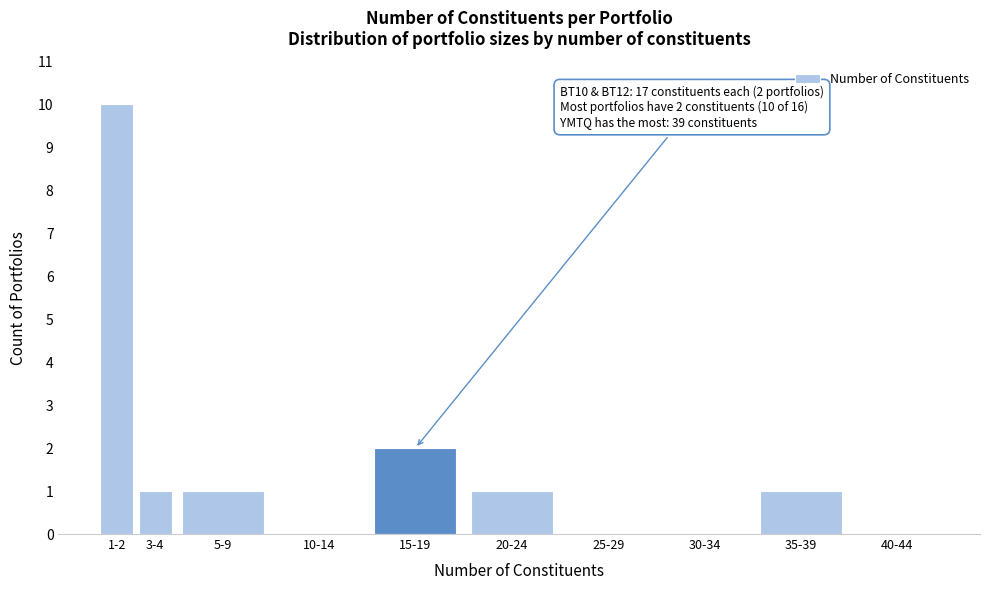

Reading left to right, transcribe all the data shown in this chart.

1-2=10	3-4=1	5-9=1	10-14=0	15-19=2	20-24=1	25-29=0	30-34=0	35-39=1	40-44=0